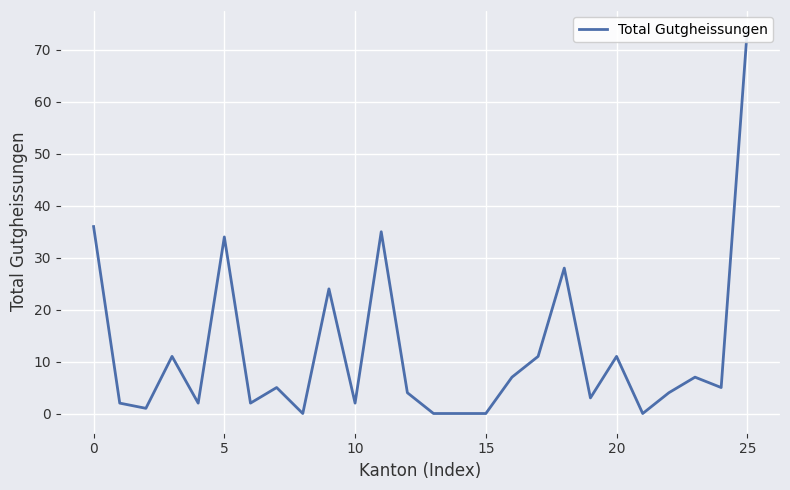

What is the average value?

12